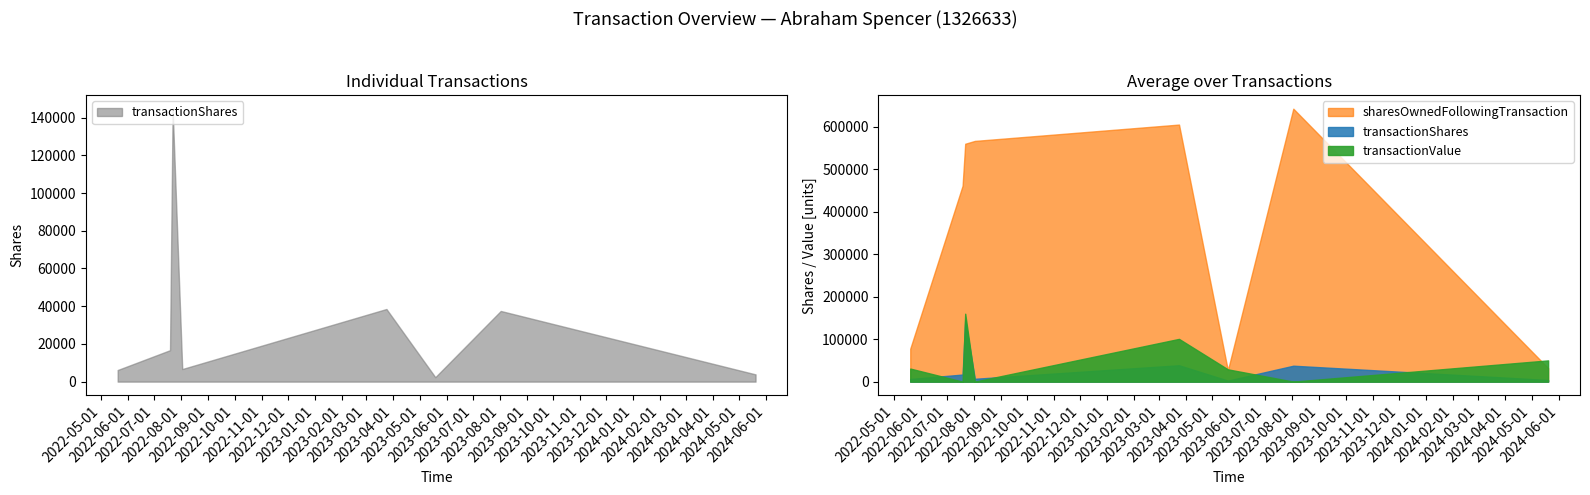

The value of transactionShares at 2023-05-19 is 2355. True or false?

True